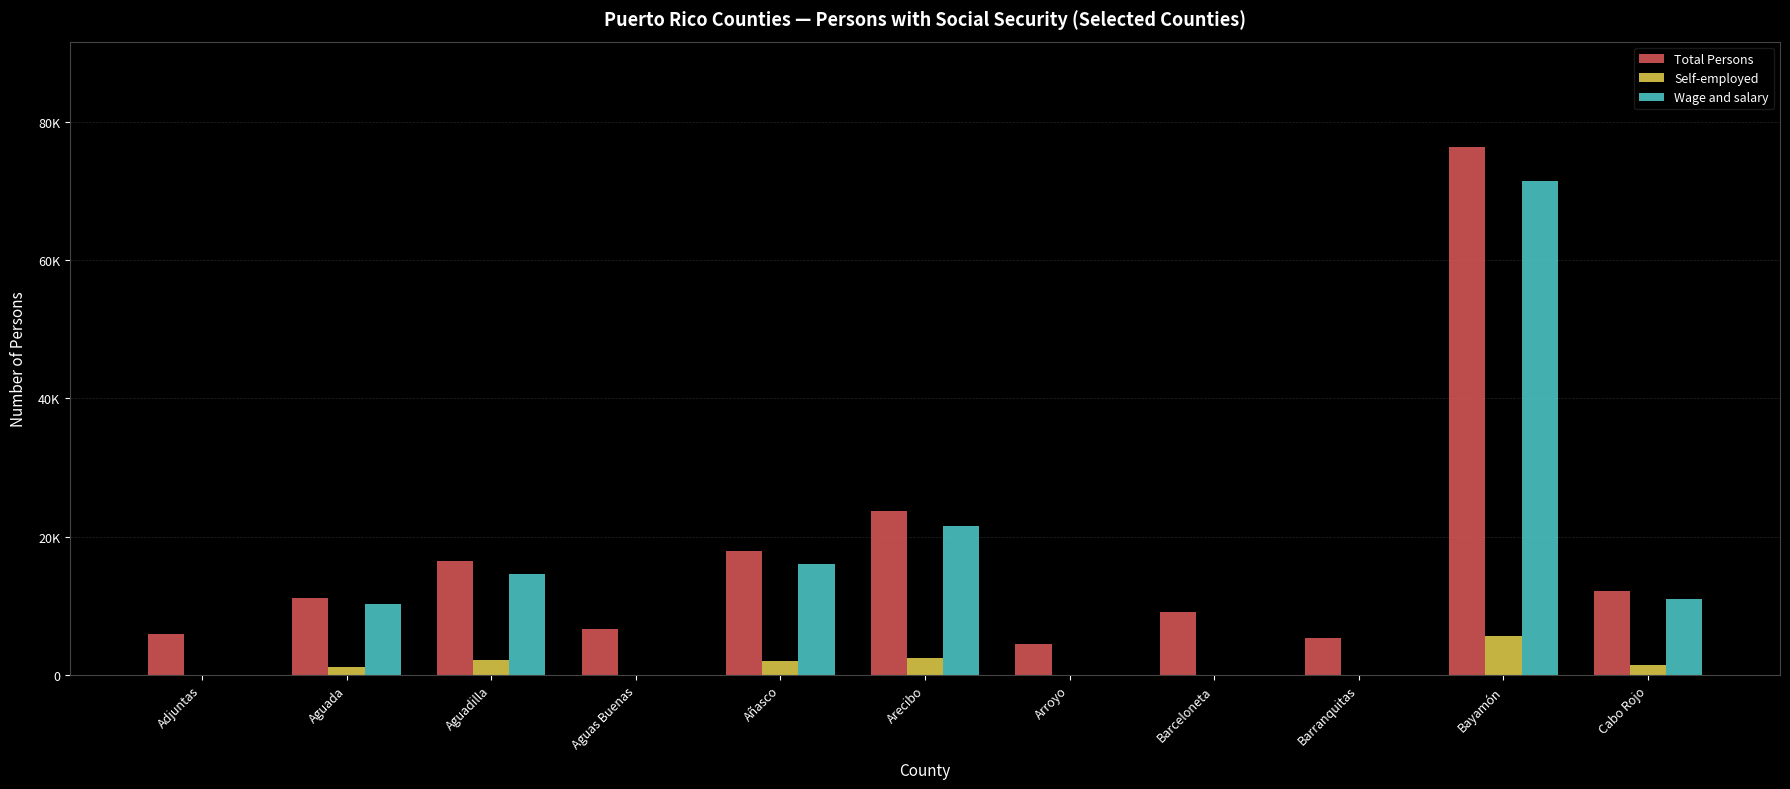

Between Aguas Buenas and Barceloneta, which is larger?

Barceloneta